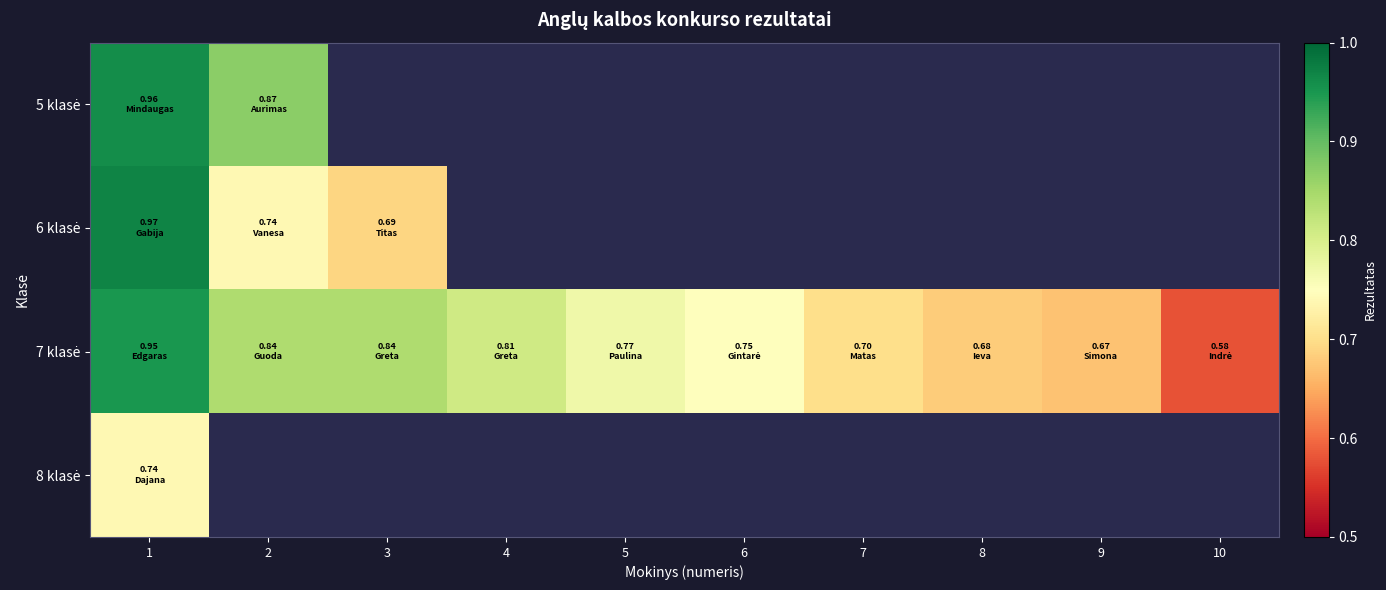

Read the 7 klasė value at 2.

0.8